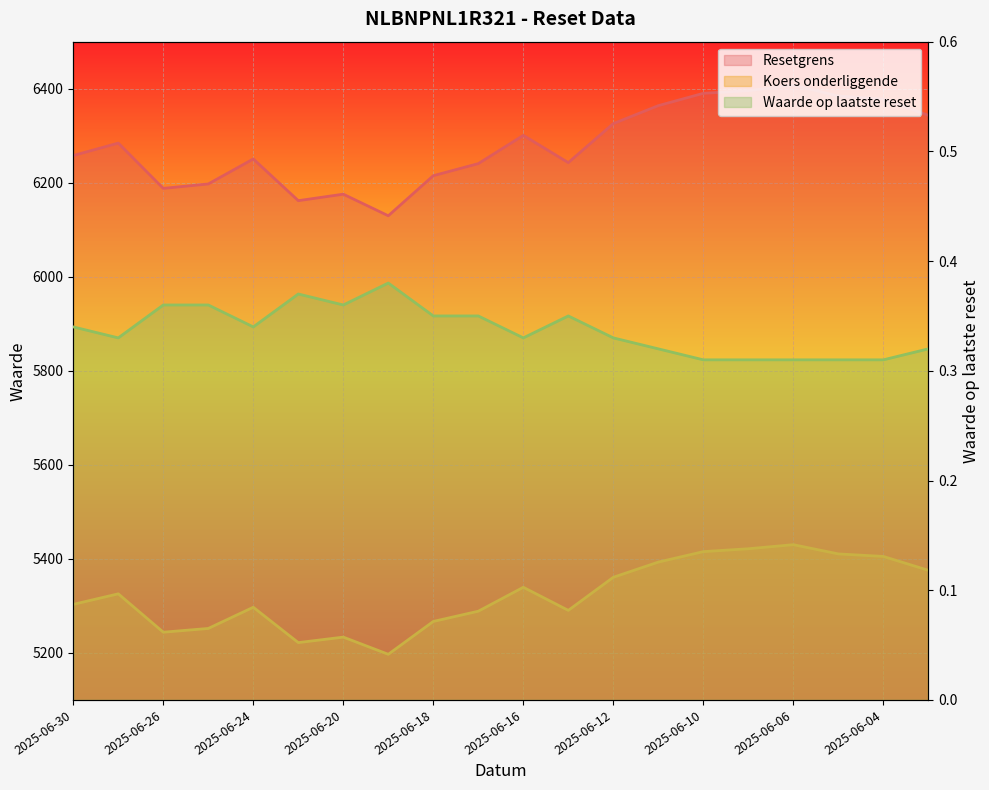

What is the average value of the Waarde op laatste reset series?

0.3